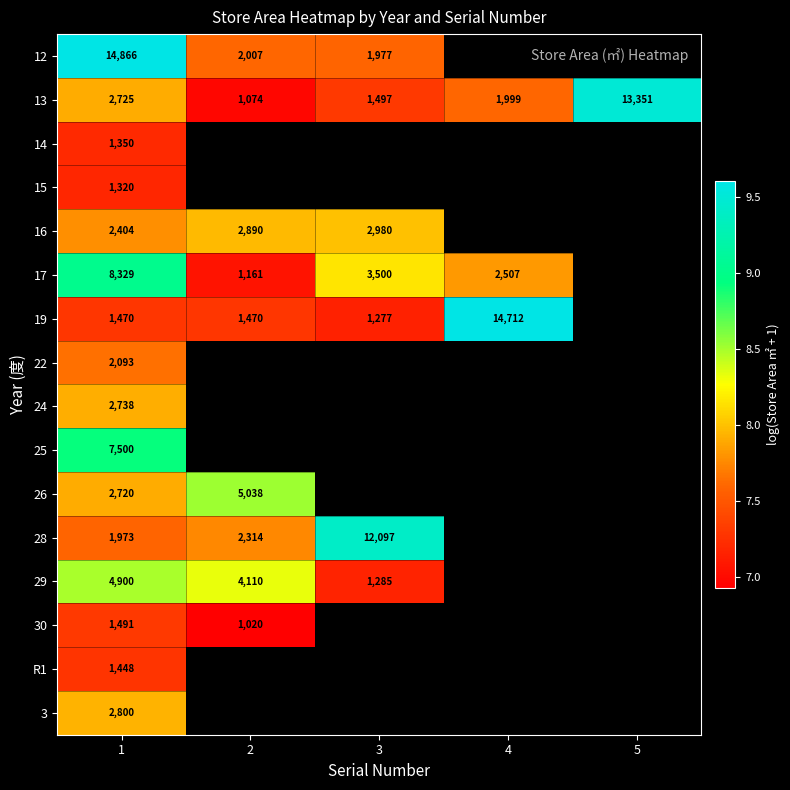

At which category does the chart reach its minimum across all series?

2